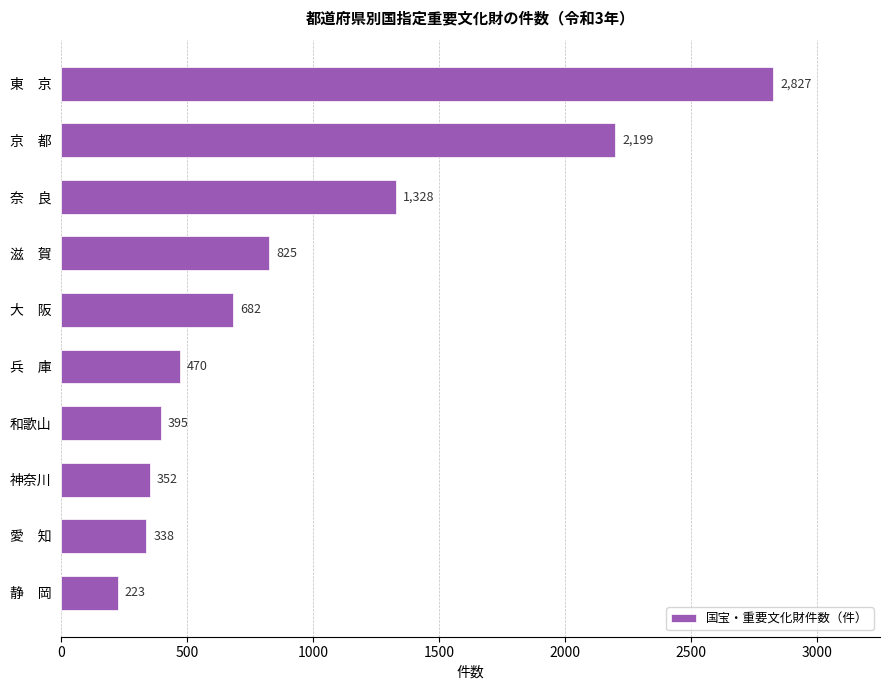

How many data points does each series have?

10